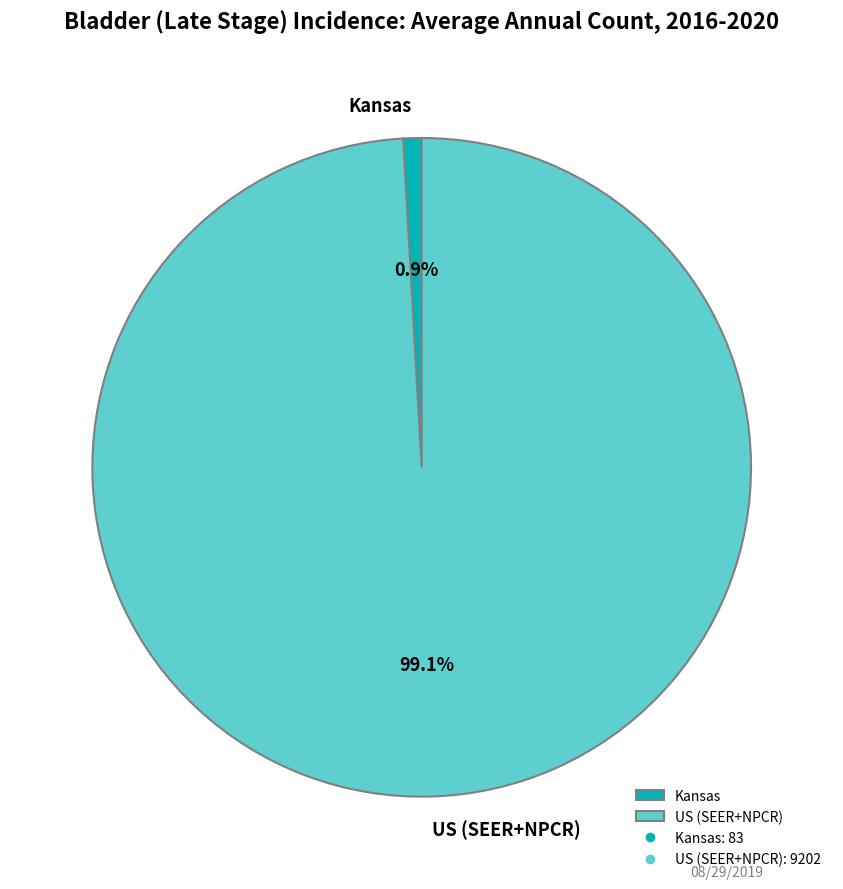

Which has a higher value, Kansas or US (SEER+NPCR)?

US (SEER+NPCR)